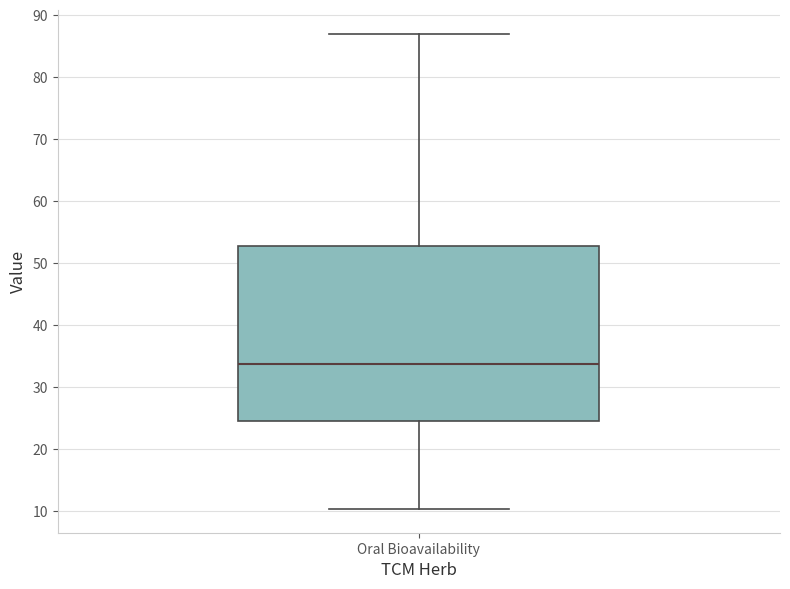

Transcribe this box plot: give where the median line is, the range the box spans, and where the two whiskers end, as read against the y-axis. The values are not printed on the chart, so give them approximately, as read against the axis.

median 34, box 25 to 53, whiskers 10 to 87